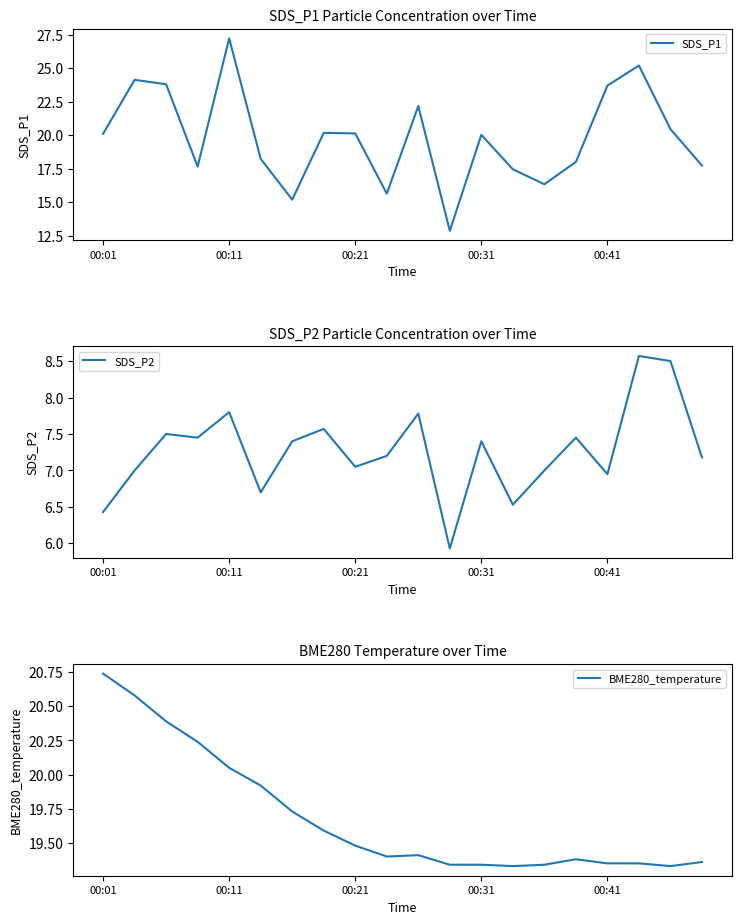

The value of SDS_P1 at 00:11 is 38.7. True or false?

False